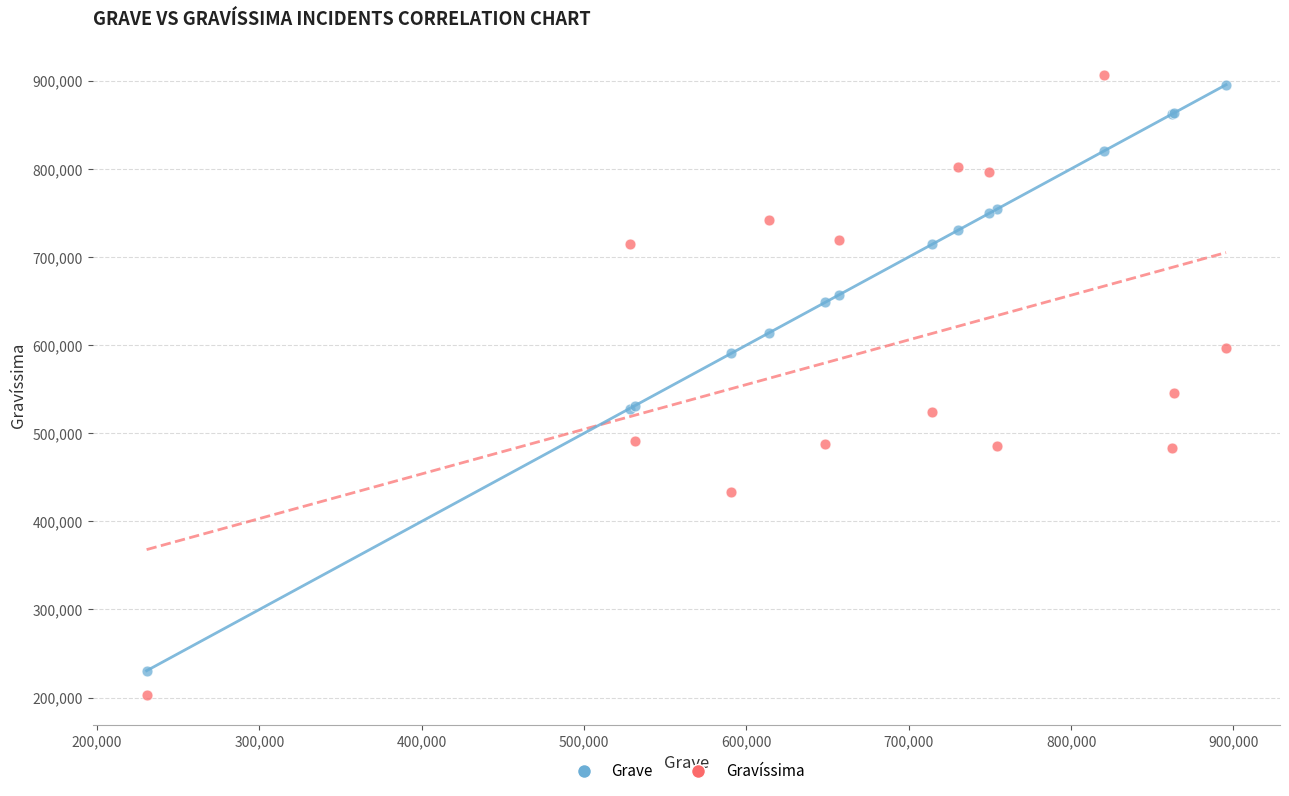

Which series has the widest spread of Y values?

Gravíssima